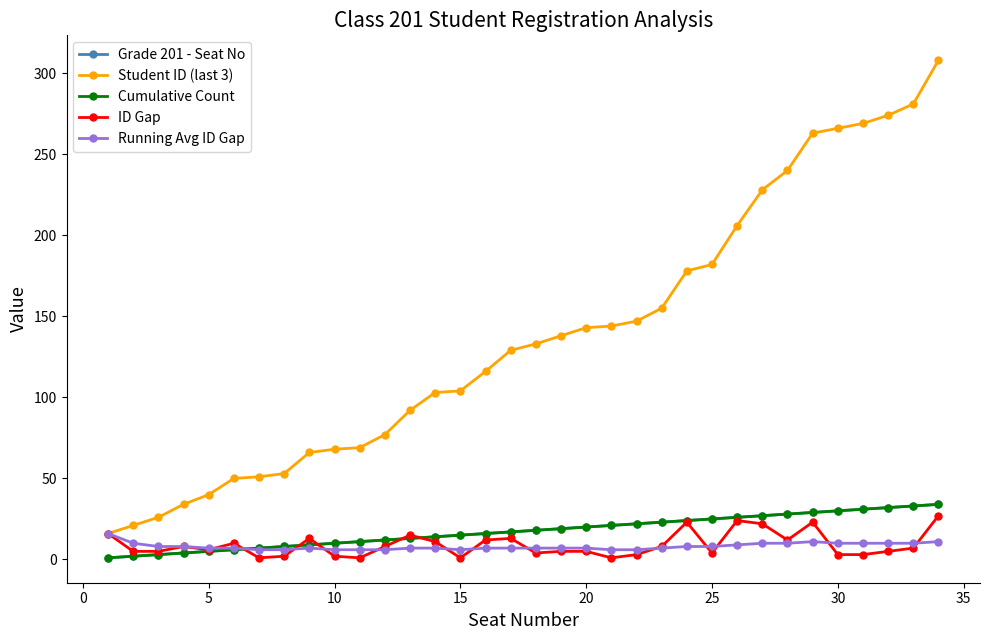

What is the value of the Grade 201 - Seat No point at the 21st from the left?

6